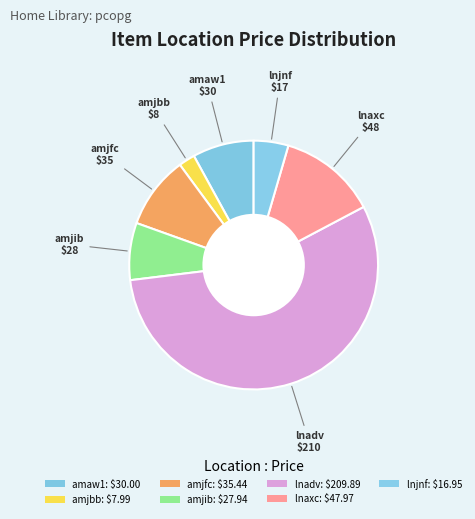

Rank the categories by value from highest to lowest.

lnadv, lnaxc, amjfc, amaw1, amjib, lnjnf, amjbb